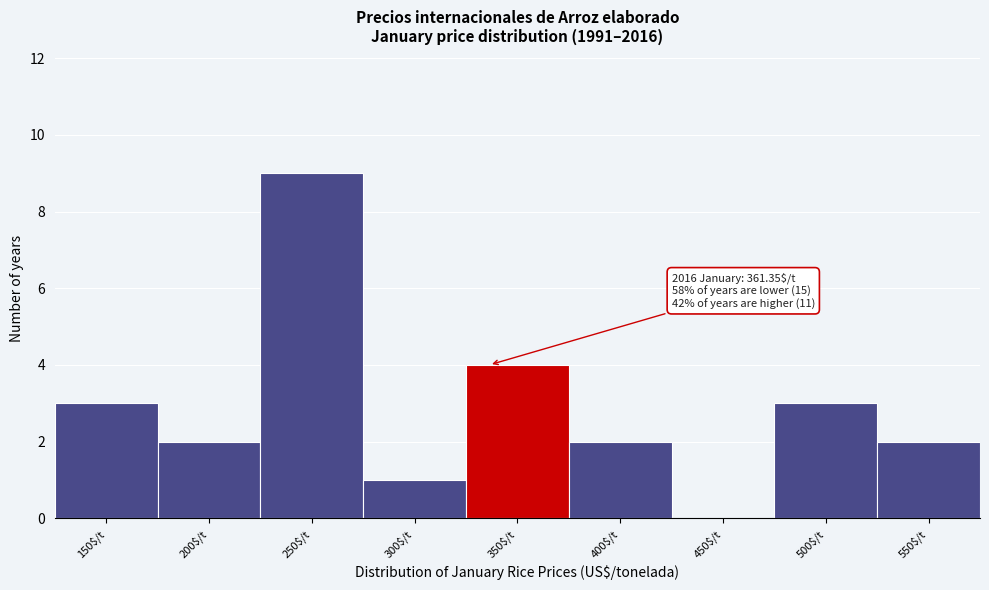

Which category has the highest value across all series?

250$/t